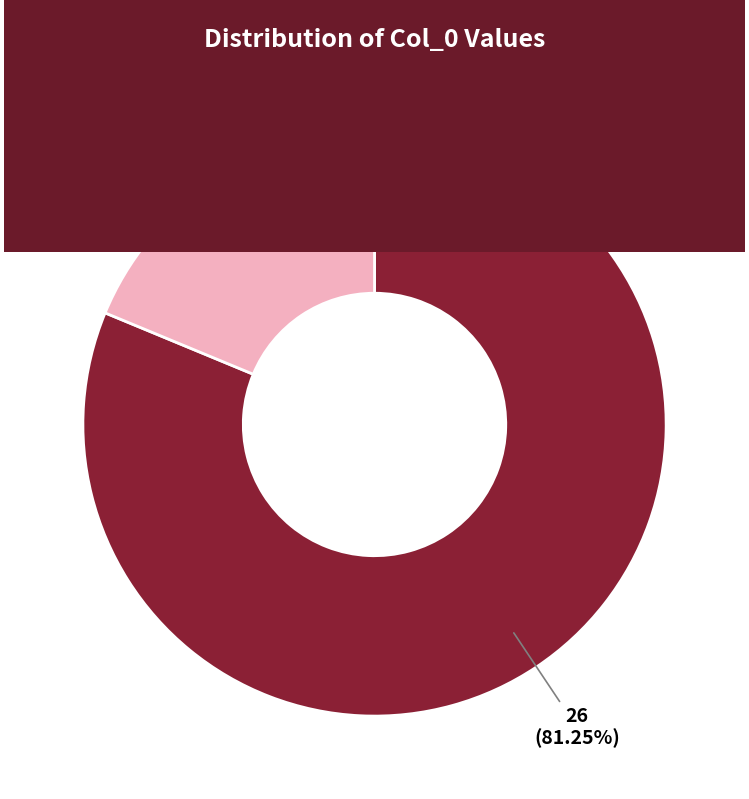

Does any single category account for the majority?

Yes